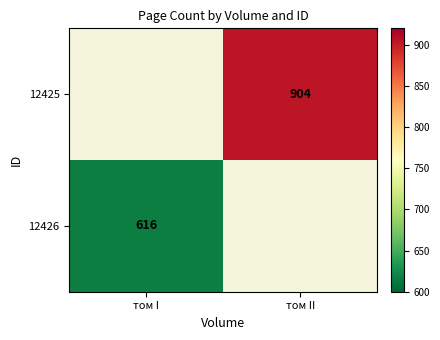

The 12426 series shows 616 at том I. True or false?

True